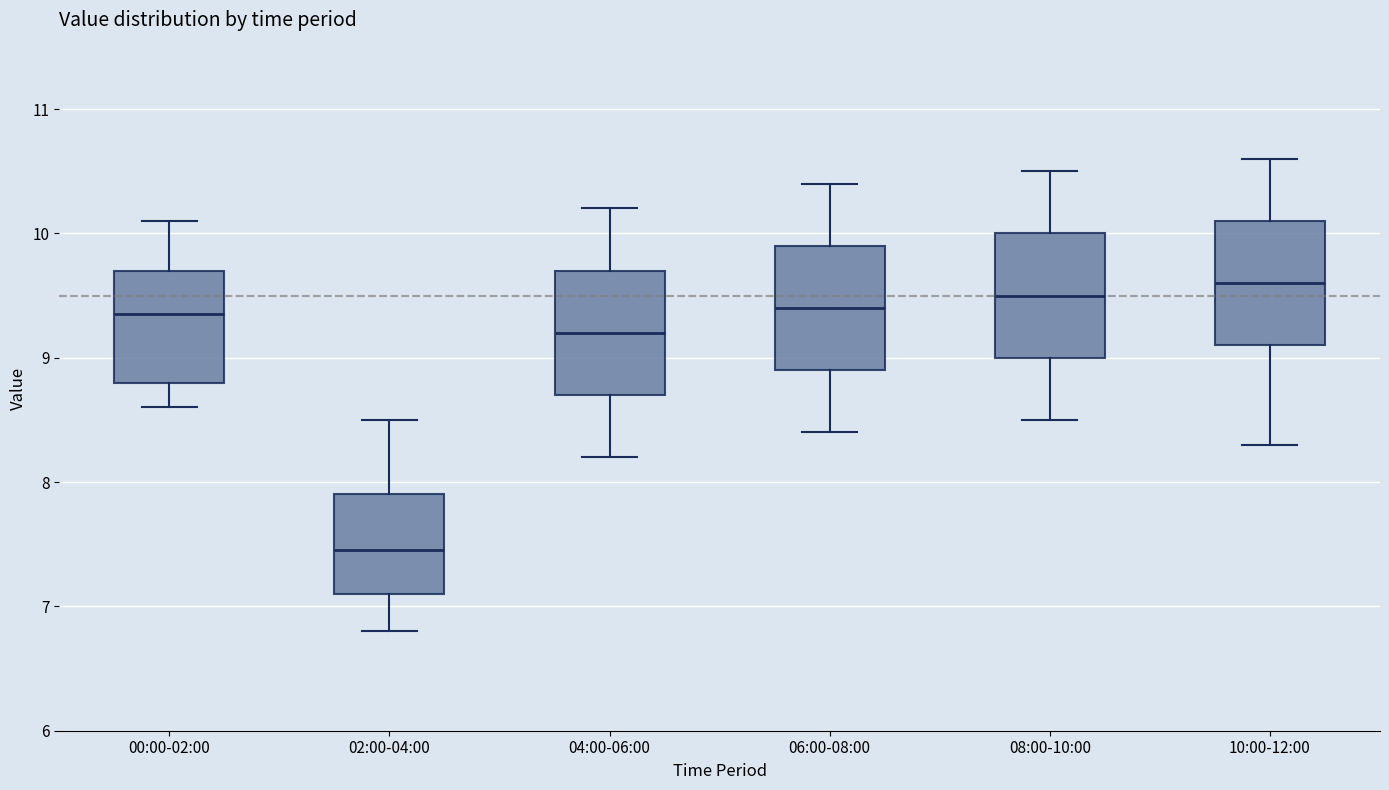

Reading left to right, transcribe this box plot: for each box, give where its median line is, the range the box spans, and where its two whiskers end, as read against the y-axis. The values are not printed on the chart, so give them approximately, as read against the axis.

00:00-02:00: median 9.4, box 8.8 to 9.7, whiskers 8.6 to 10.1
02:00-04:00: median 7.5, box 7.1 to 7.9, whiskers 6.8 to 8.5
04:00-06:00: median 9.2, box 8.7 to 9.7, whiskers 8.2 to 10.2
06:00-08:00: median 9.4, box 8.9 to 9.9, whiskers 8.4 to 10.4
08:00-10:00: median 9.5, box 9.0 to 10.0, whiskers 8.5 to 10.5
10:00-12:00: median 9.6, box 9.1 to 10.1, whiskers 8.3 to 10.6